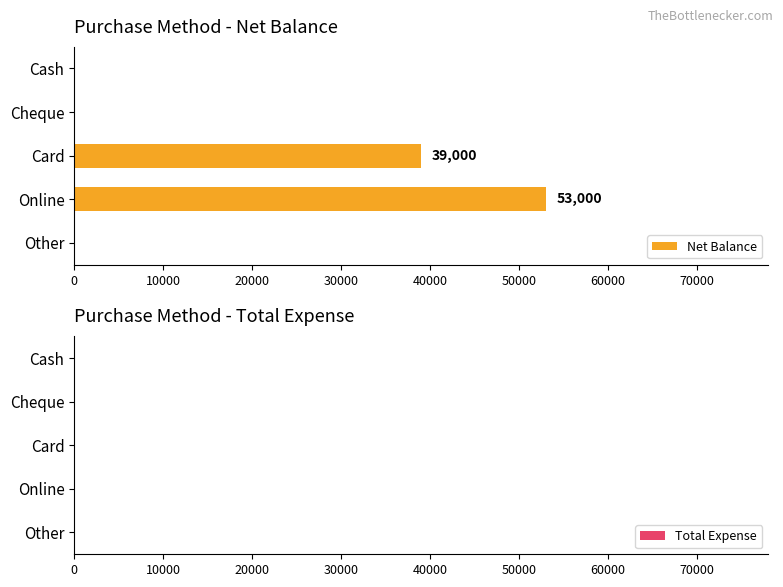

The chart shows a value of 39000 at Card. True or false?

True